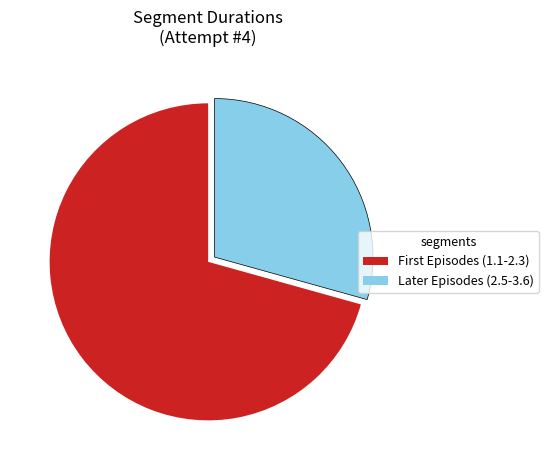

Is there a majority slice in this chart?

Yes